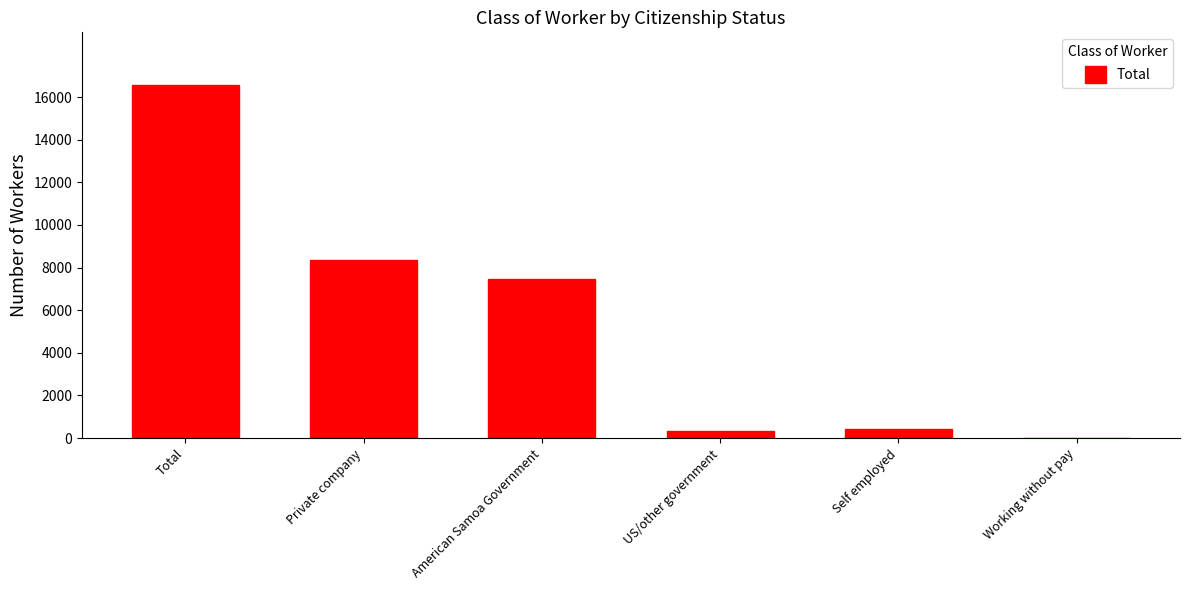

How many categories are shown in the chart?

6